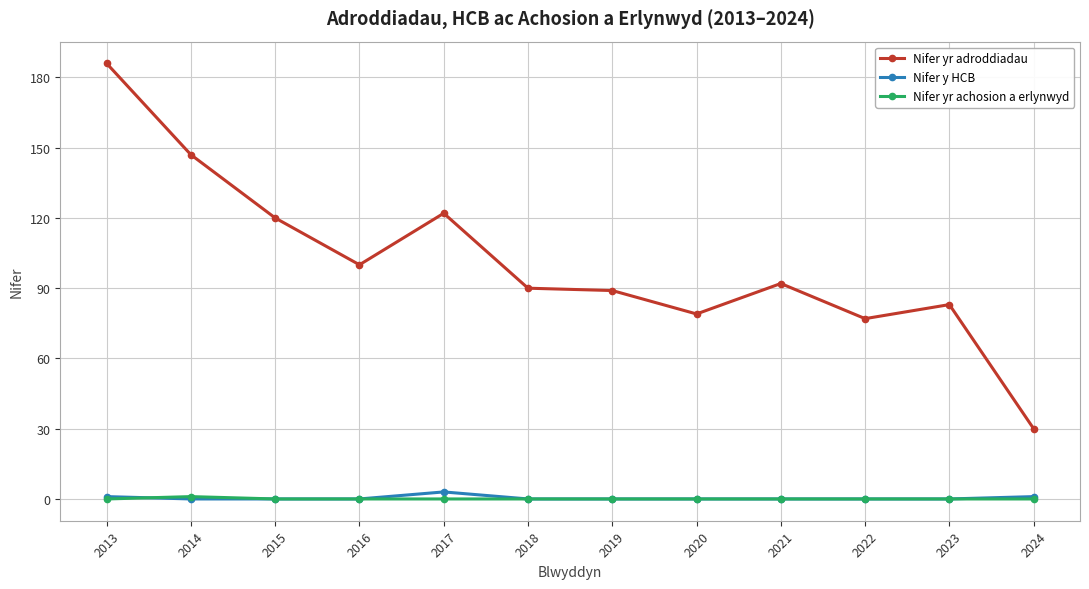

What is the difference between the Nifer yr adroddiadau values at 2022 and 2013?

109